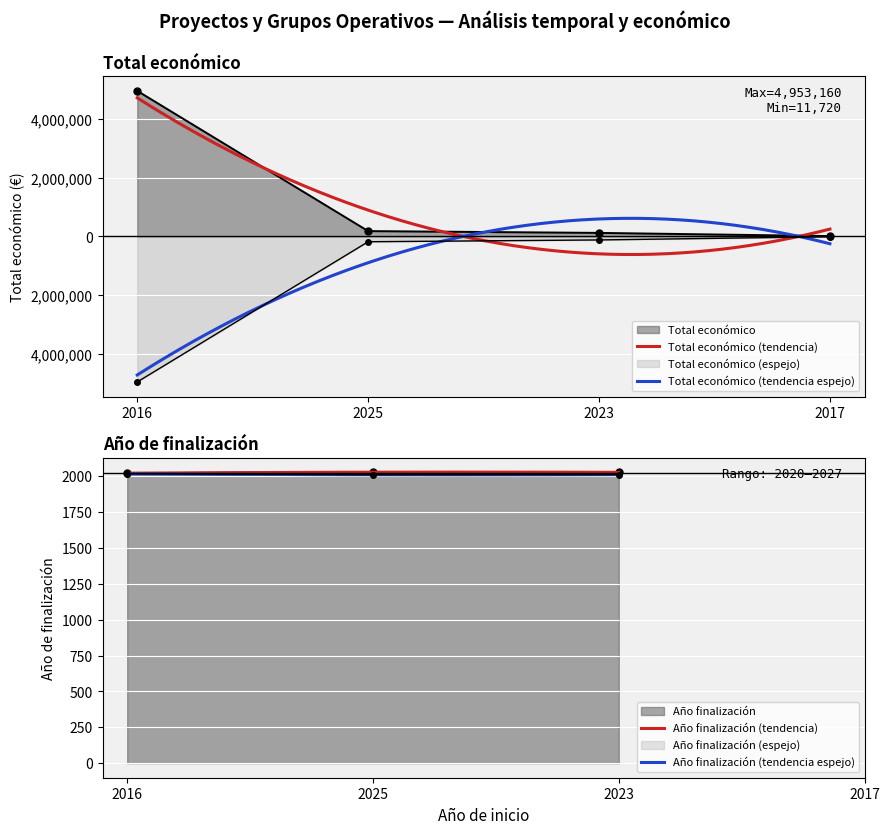

How many values exceed 181152?

1